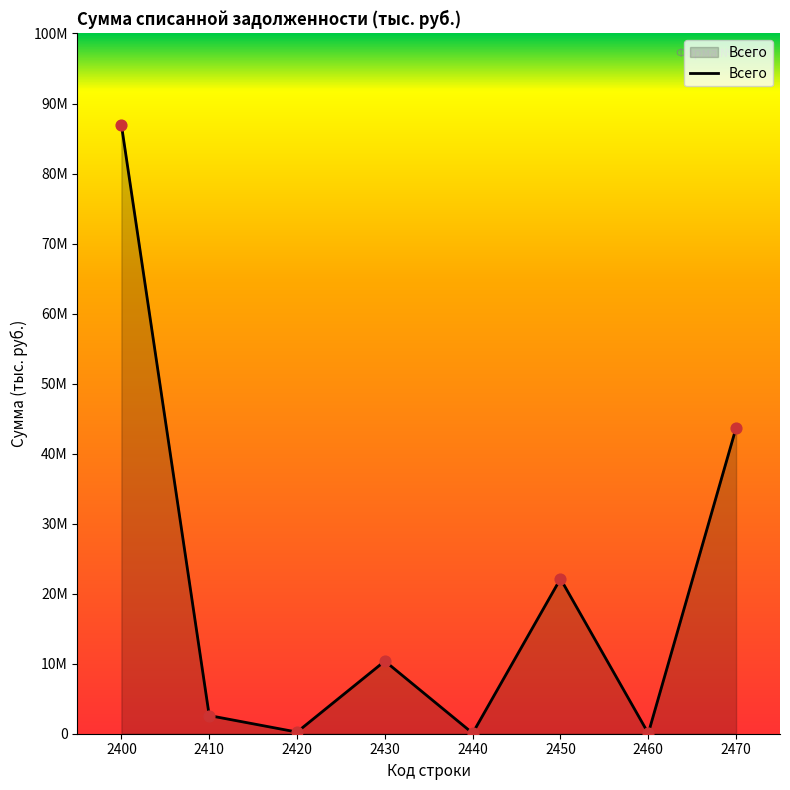

Between 2440 and 2450, which is larger?

2450